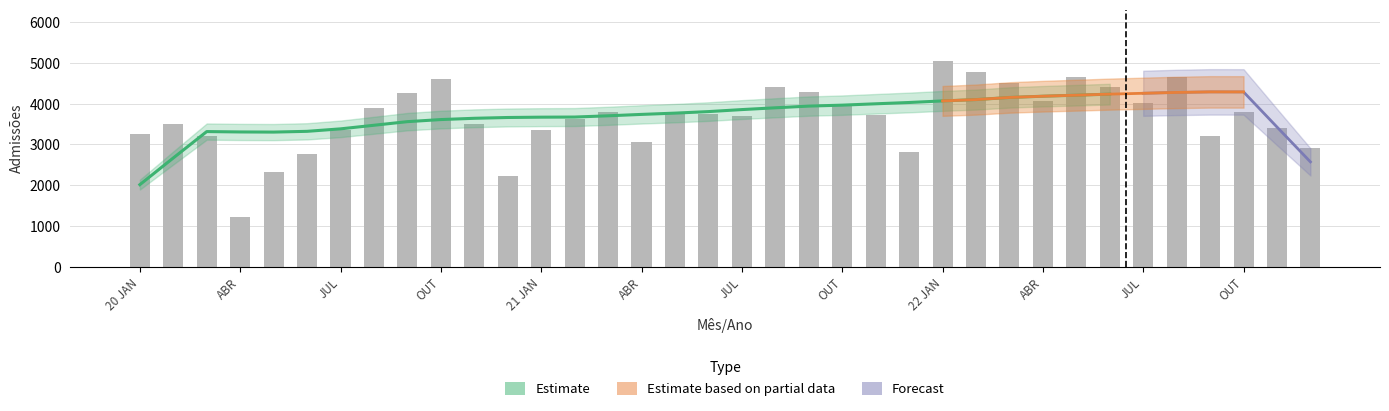

Reading left to right, list all the values displayed in this chart.

3259	3510	3200	1220	2316	2757	3363	3892	4262	4607	3490	2226	3356	3614	3793	3050	3753	3740	3706	4397	4294	3959	3719	2823	5045	4783	4503	4061	4652	4406	4020	4651	3200	3800	3400	2900